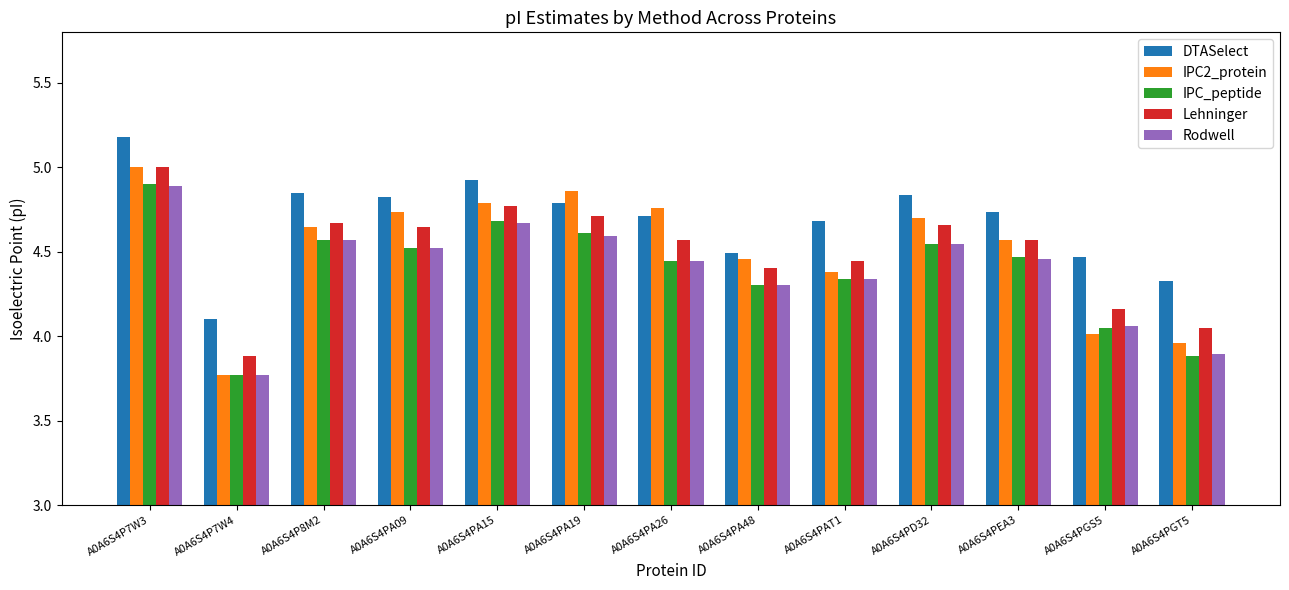

What is the difference between the maximum and minimum values in the IPC_peptide series?

1.1